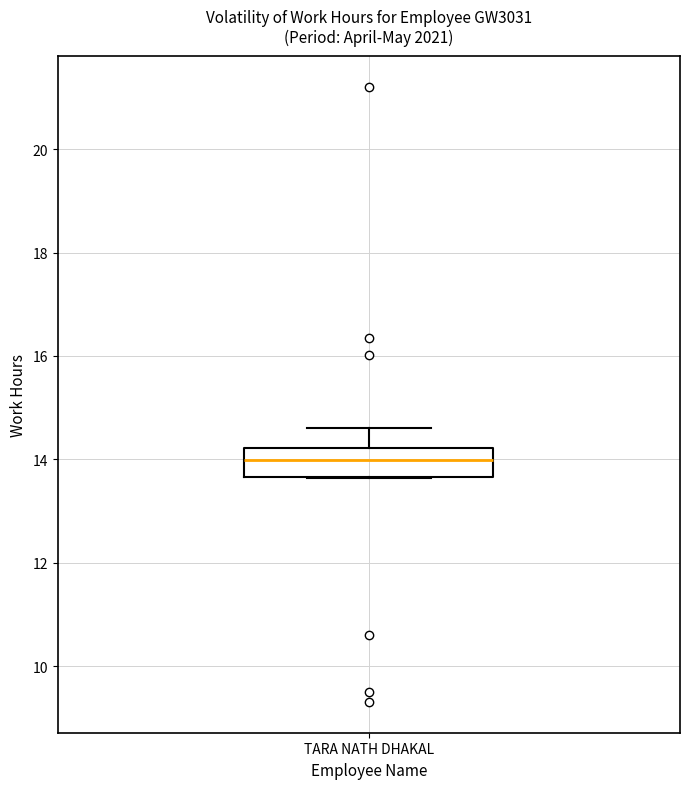

Where is the lower edge of the box for TARA NATH DHAKAL on the y-axis? The values are not printed on the chart, so give them approximately, as read against the axis.

13.6